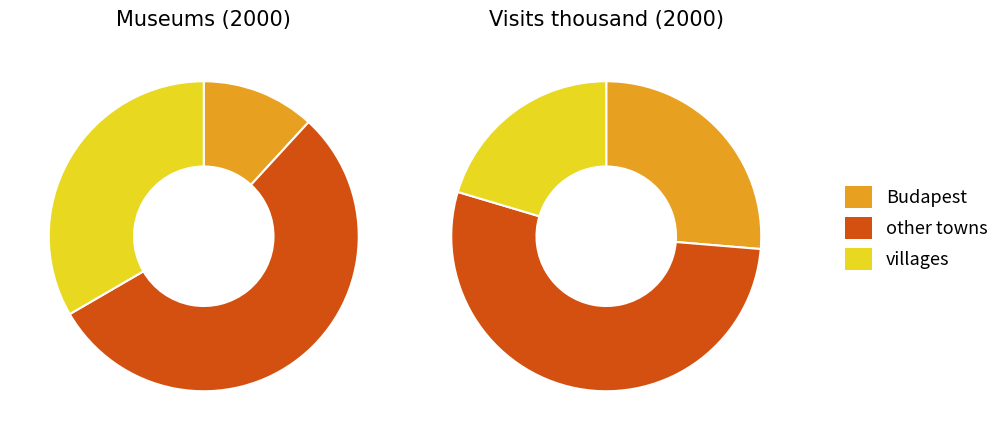

To the nearest percent, what is the difference between the largest and smallest slice percentages?

43%